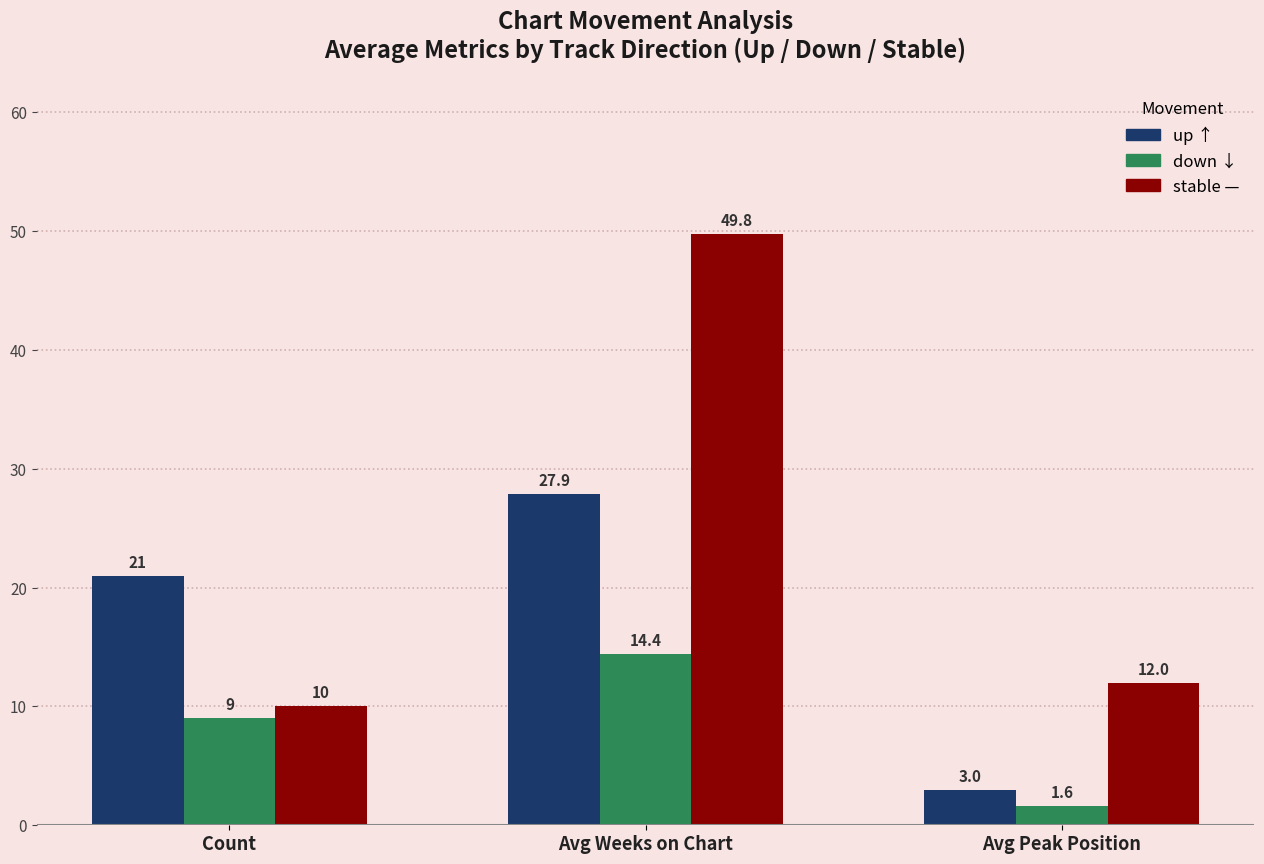

What is the total value across all series at Avg Weeks on Chart?

92.1